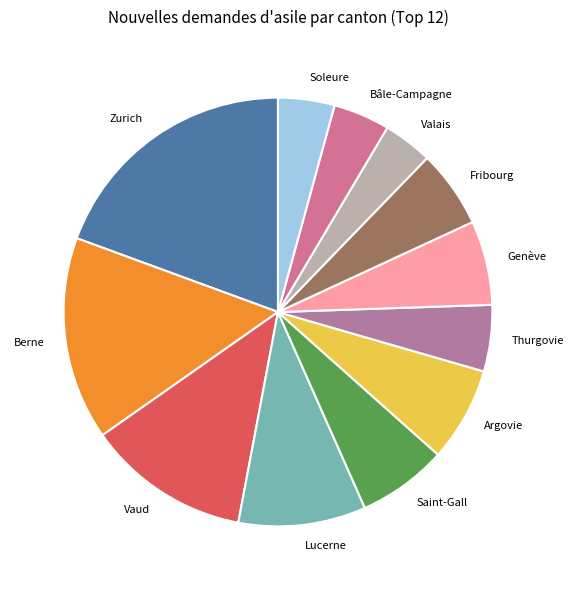

Is Saint-Gall the majority of the pie?

No